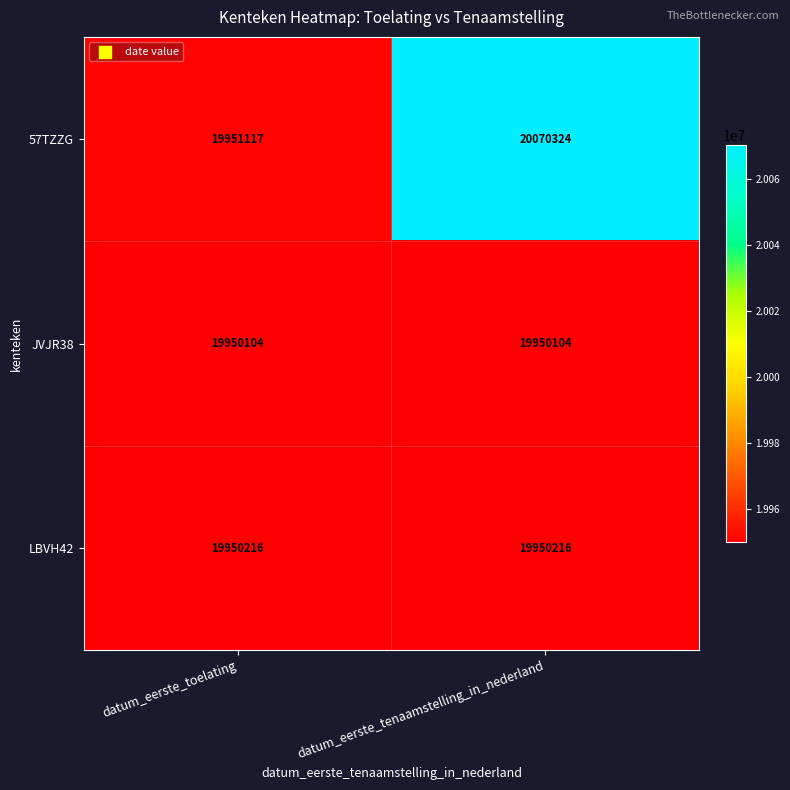

What is the sum of all LBVH42 values?

39900432